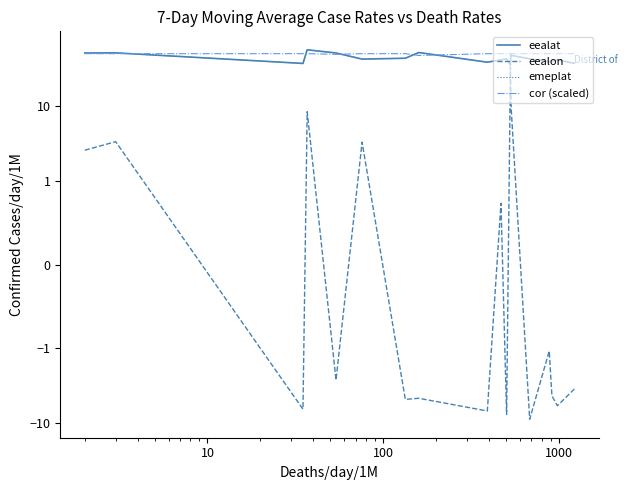

Reading right to left, transcribe all the data shown in this chart.

eealat: 37.2	41.2	39.5	39.1	42.7	47.5	49.6	35.0	42.6	41.4	38.5	51.8	43.4	42.3	51.1	56.3	37.1	51.3	51.0
eealon: -3.5	-5.9	-4.4	-1.1	-8.9	8.9	15.1	33.1	-7.7	0.7	-6.9	-4.7	-4.8	3.3	-2.7	8.4	-6.6	3.4	2.6
emeplat: 37.2	41.2	39.5	39.1	42.7	47.5	49.6	35.0	42.6	41.4	38.5	51.8	43.4	42.3	51.1	56.3	37.1	51.3	51.0
cor (scaled): 50.0	50.0	50.0	50.0	50.0	50.0	50.0	50.0	50.0	50.0	50.0	47.3	50.0	50.0	49.0	50.0	50.0	50.0	50.0